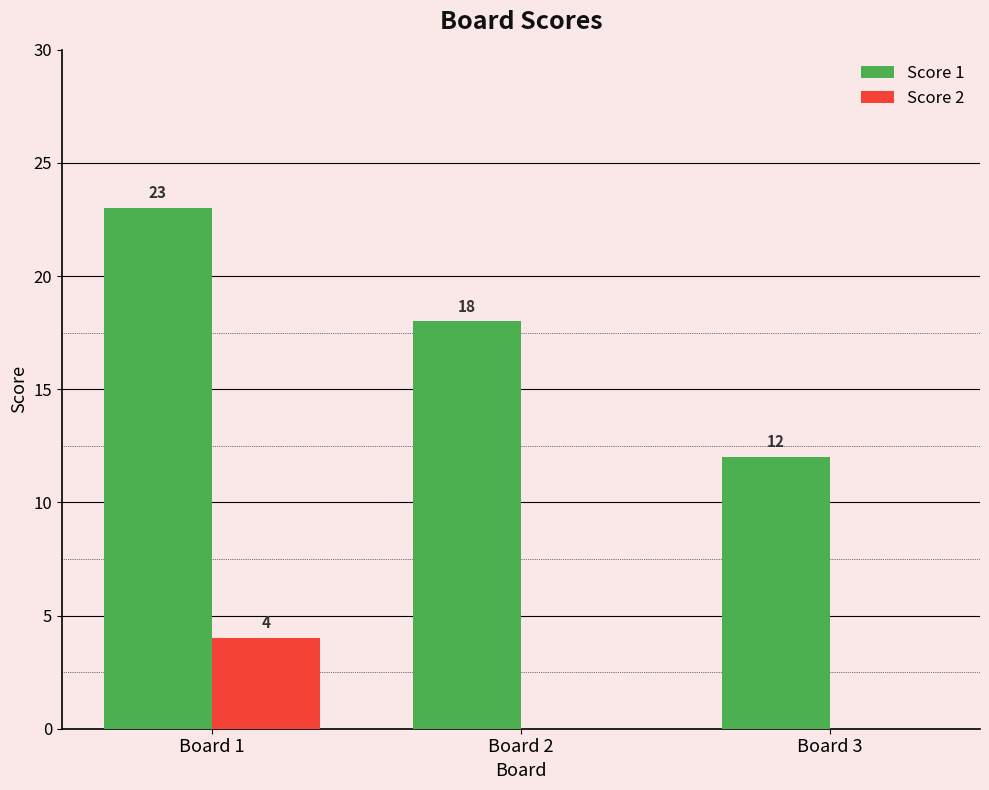

The Score 1 series shows 11 at Board 2. True or false?

False